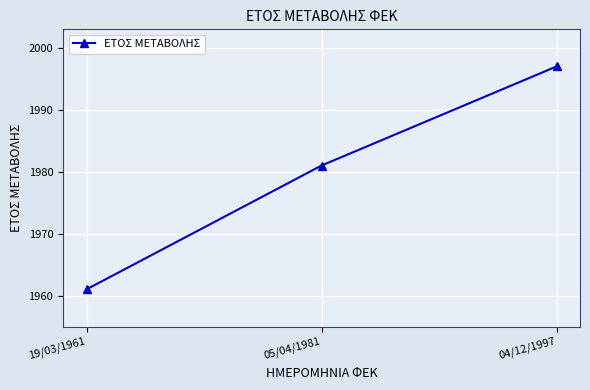

Read the value at 19/03/1961.

1961